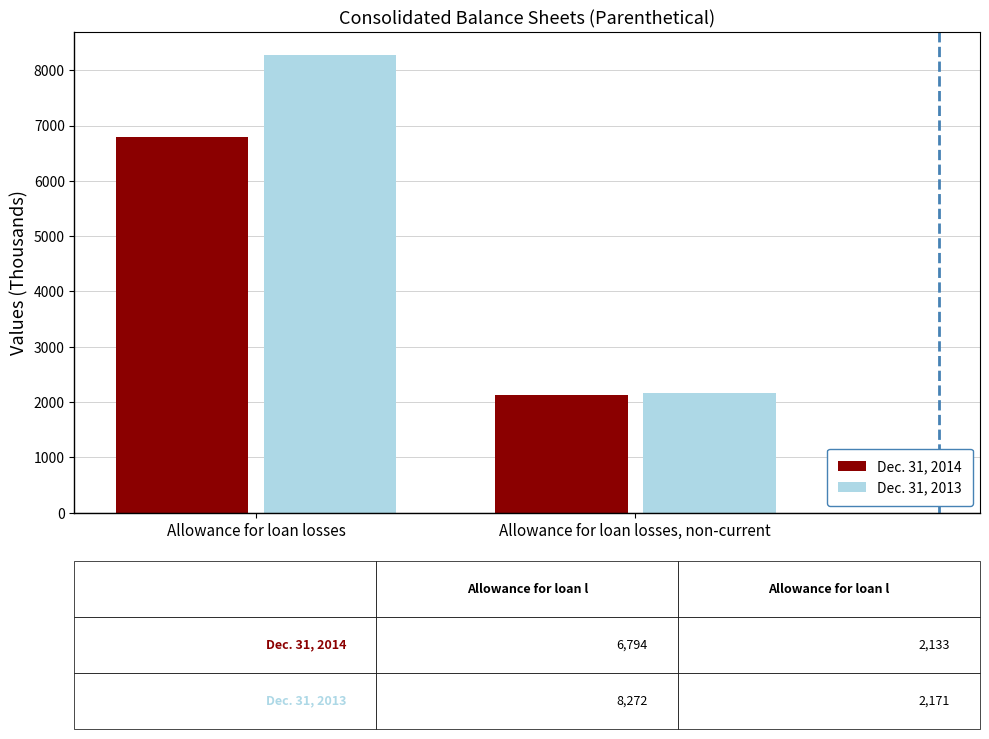

Which label corresponds to the smallest value in the chart?

Allowance for loan losses, non-current